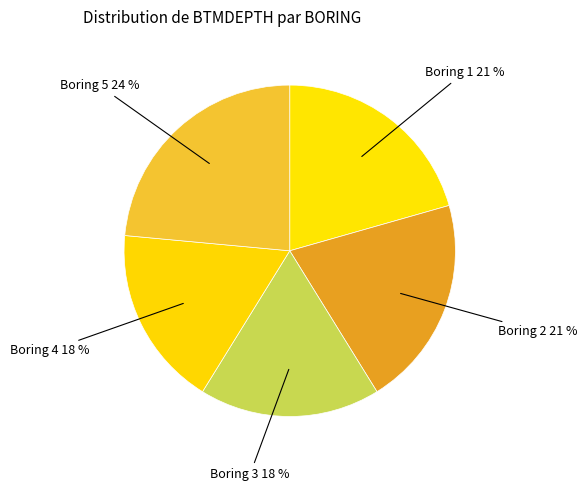

Count the number of slices in the pie.

5